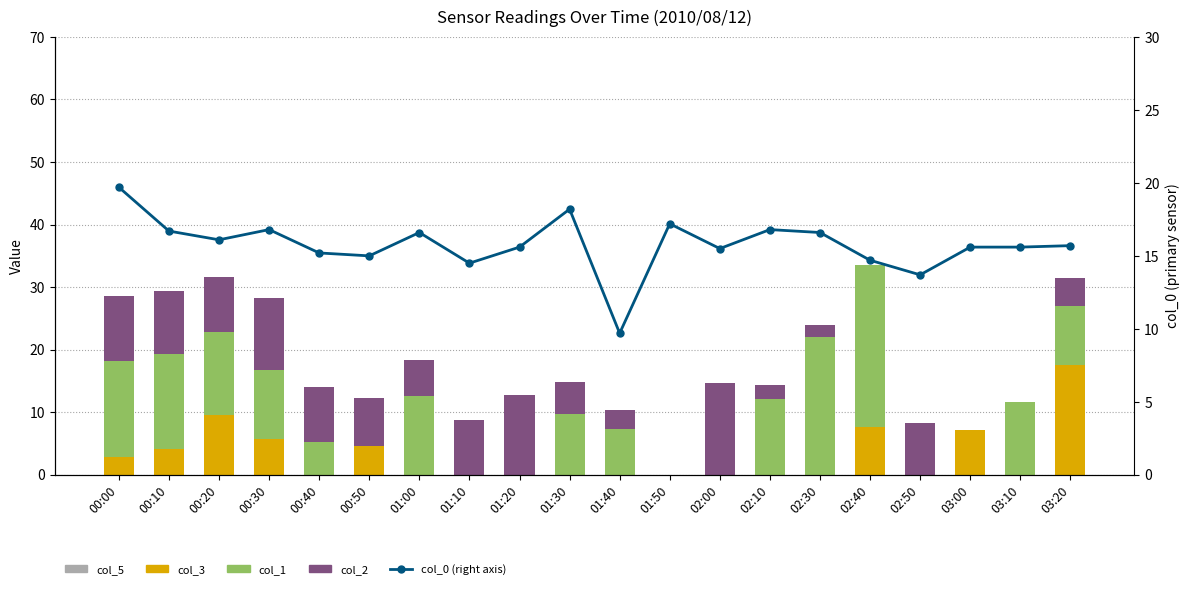

What is the highest value of the col_0 (right axis) series?

19.7